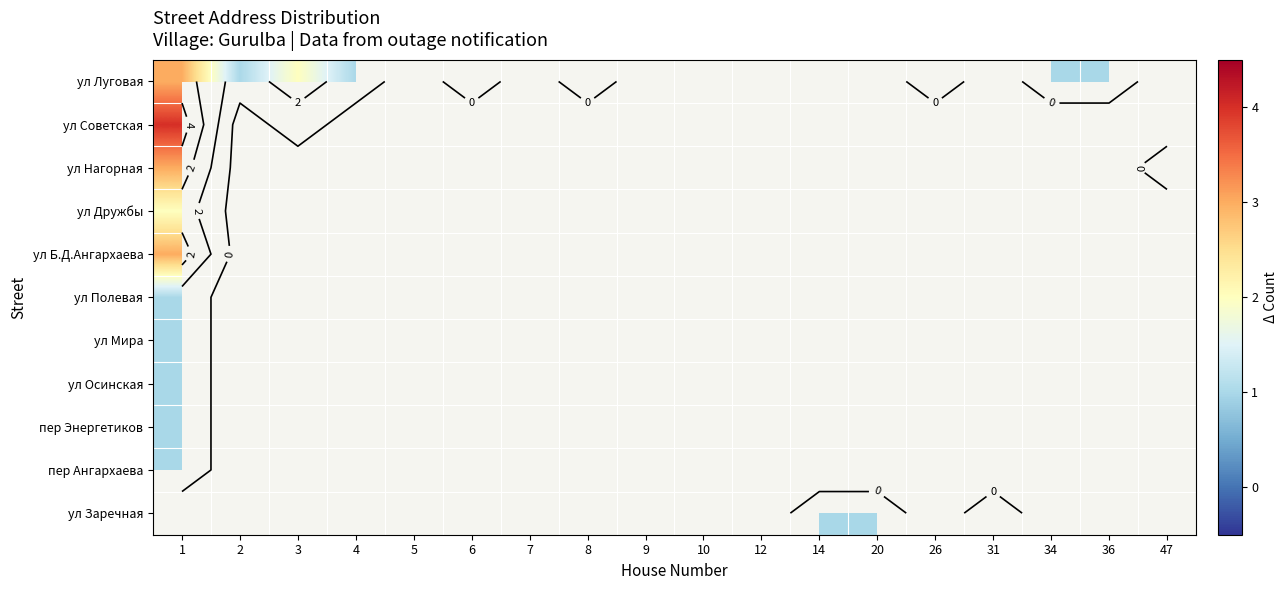

What is the minimum value shown in the chart?

1.0